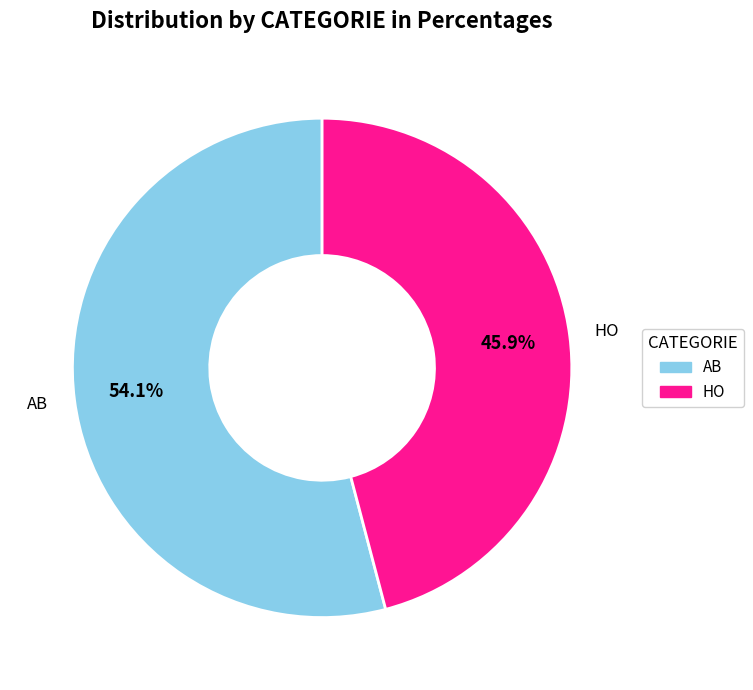

To the nearest percent, what is the difference between the HO and AB slice percentages?

8%